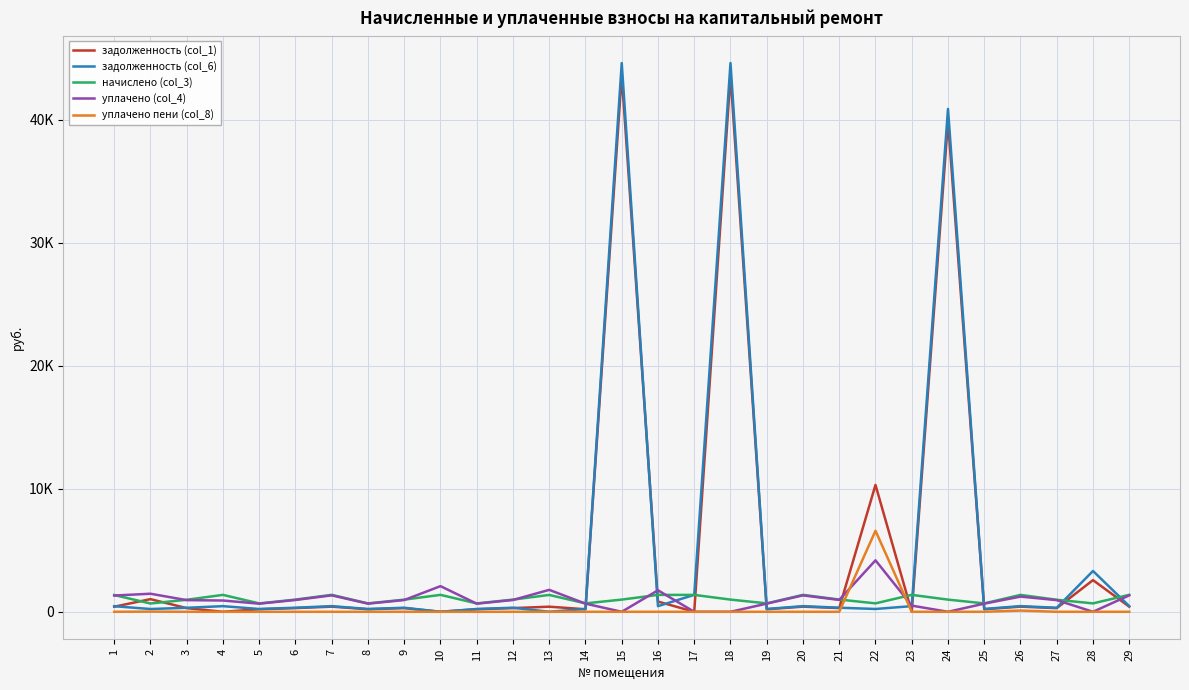

What are all the series names shown in the legend?

задолженность (col_1), задолженность (col_6), начислено (col_3), уплачено (col_4), уплачено пени (col_8)